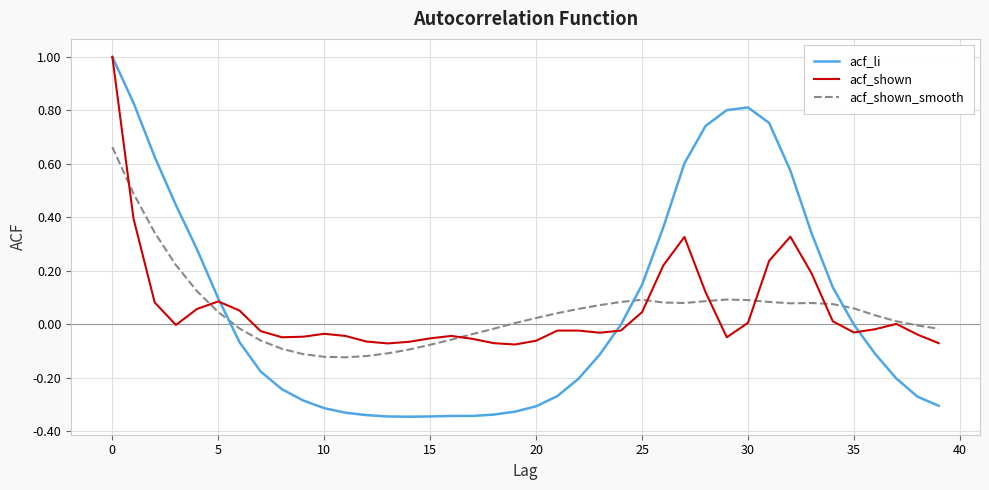

What is the highest value of the acf_li series?

1.0